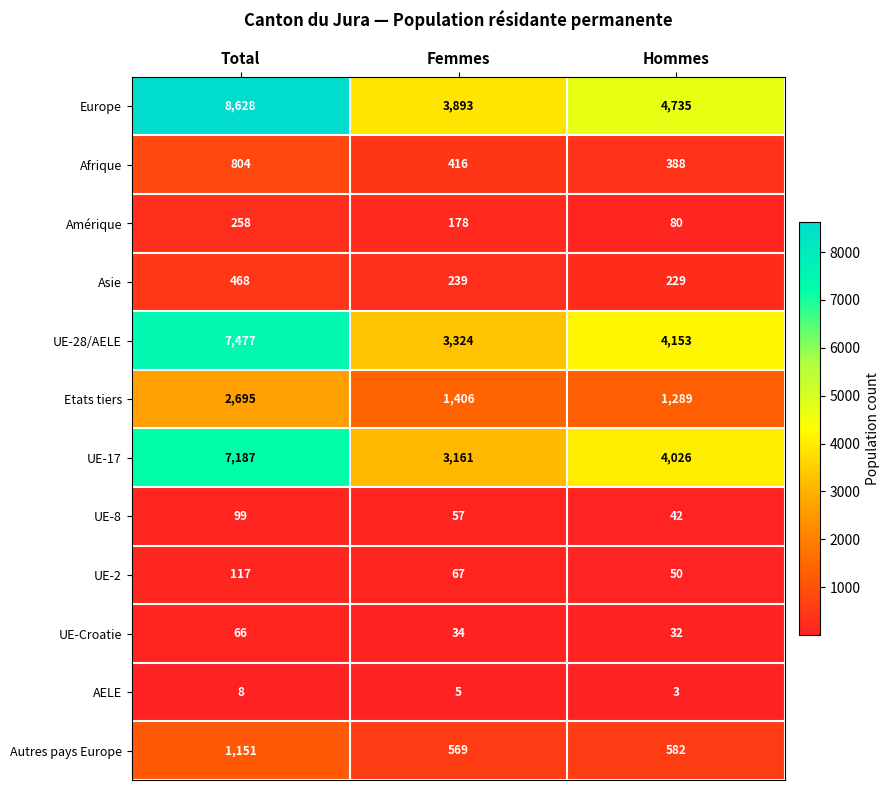

Which label corresponds to the smallest value in the chart?

Hommes